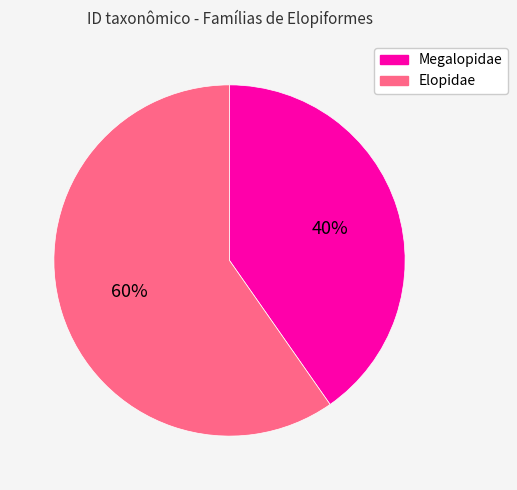

To the nearest percent, what percentage of the pie is Elopidae?

60%